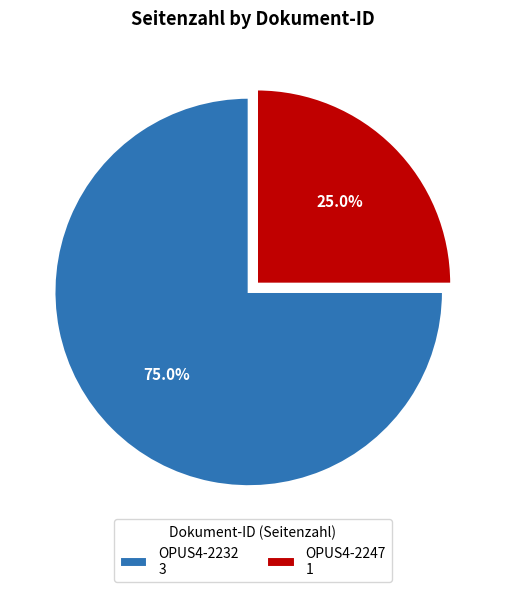

Which slice is the smallest?

OPUS4-2247